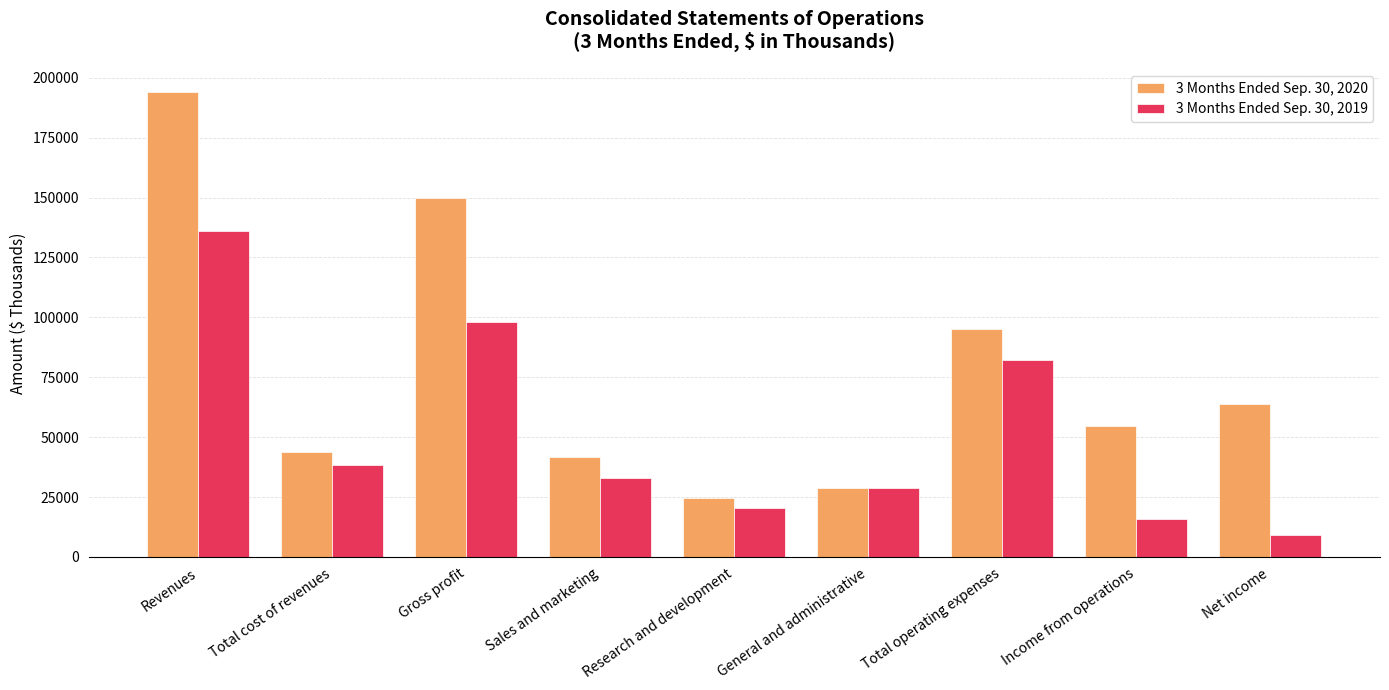

What are all the series names shown in the legend?

3 Months Ended Sep. 30, 2020, 3 Months Ended Sep. 30, 2019